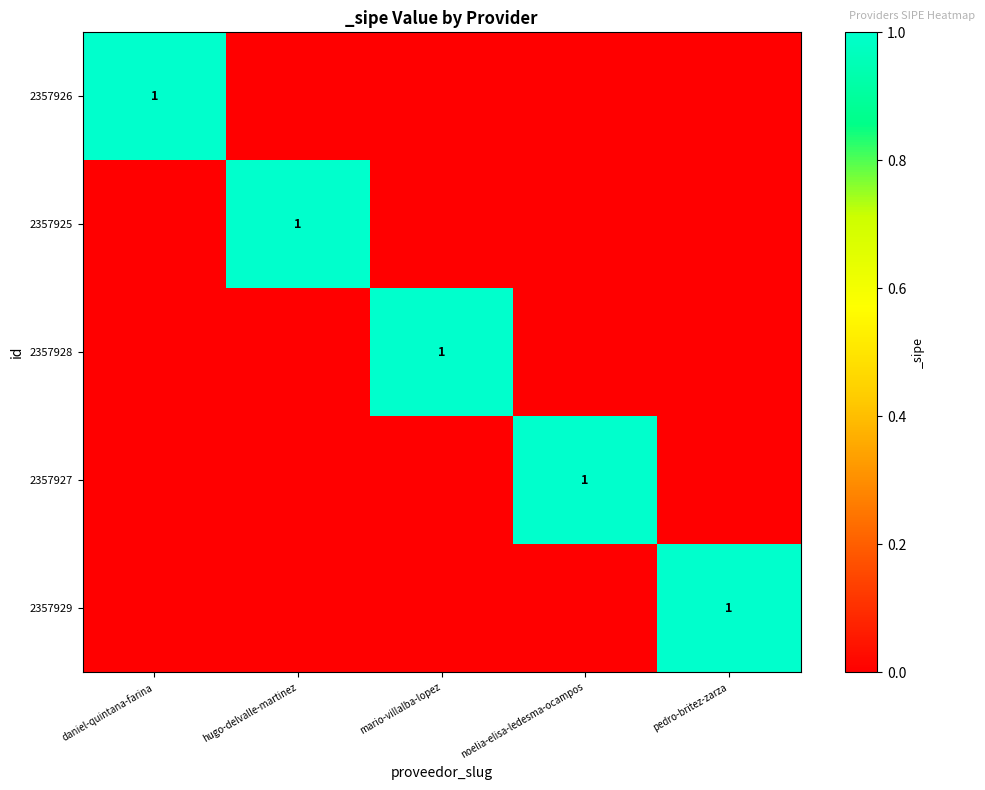

Is the value of 2357925 at hugo-delvalle-martinez greater than the value of 2357926 at mario-villalba-lopez?

Yes